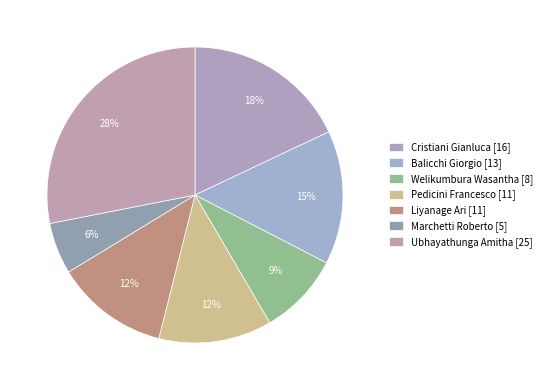

How many segments does this pie chart have?

7